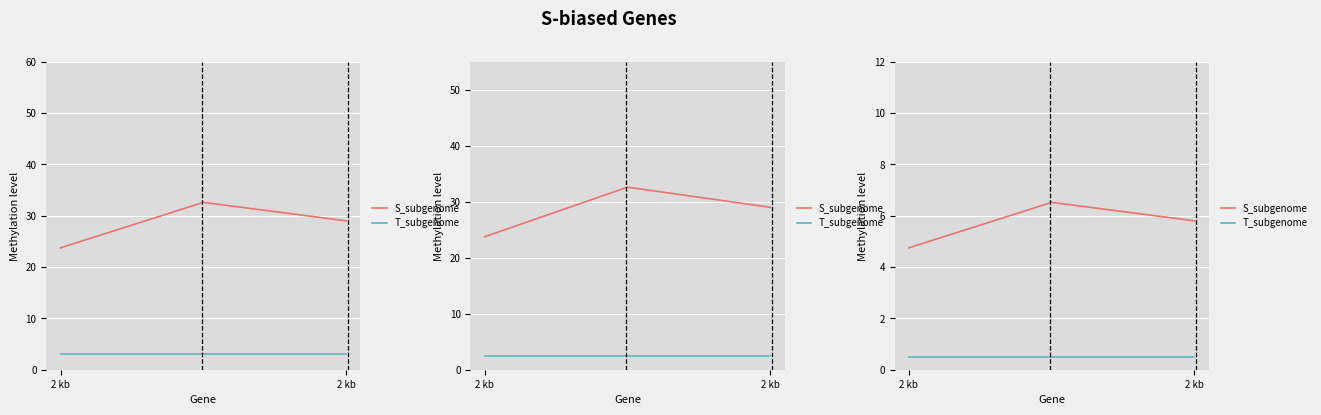

The value of S_subgenome at 2 kb is 4.8. True or false?

True